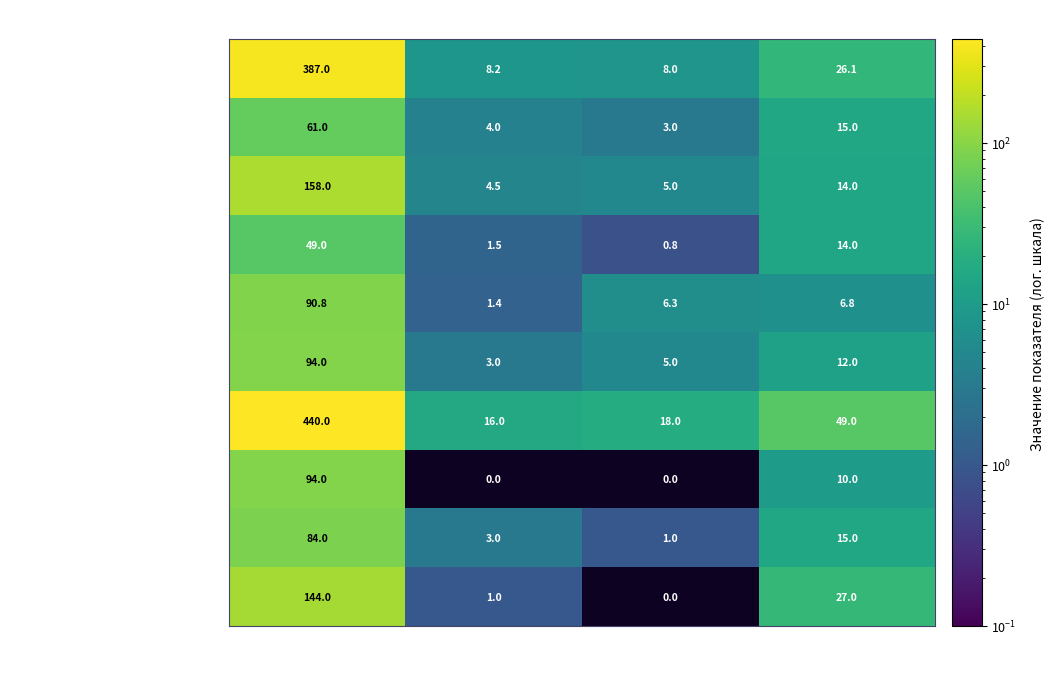

How many data points does each series have?

4